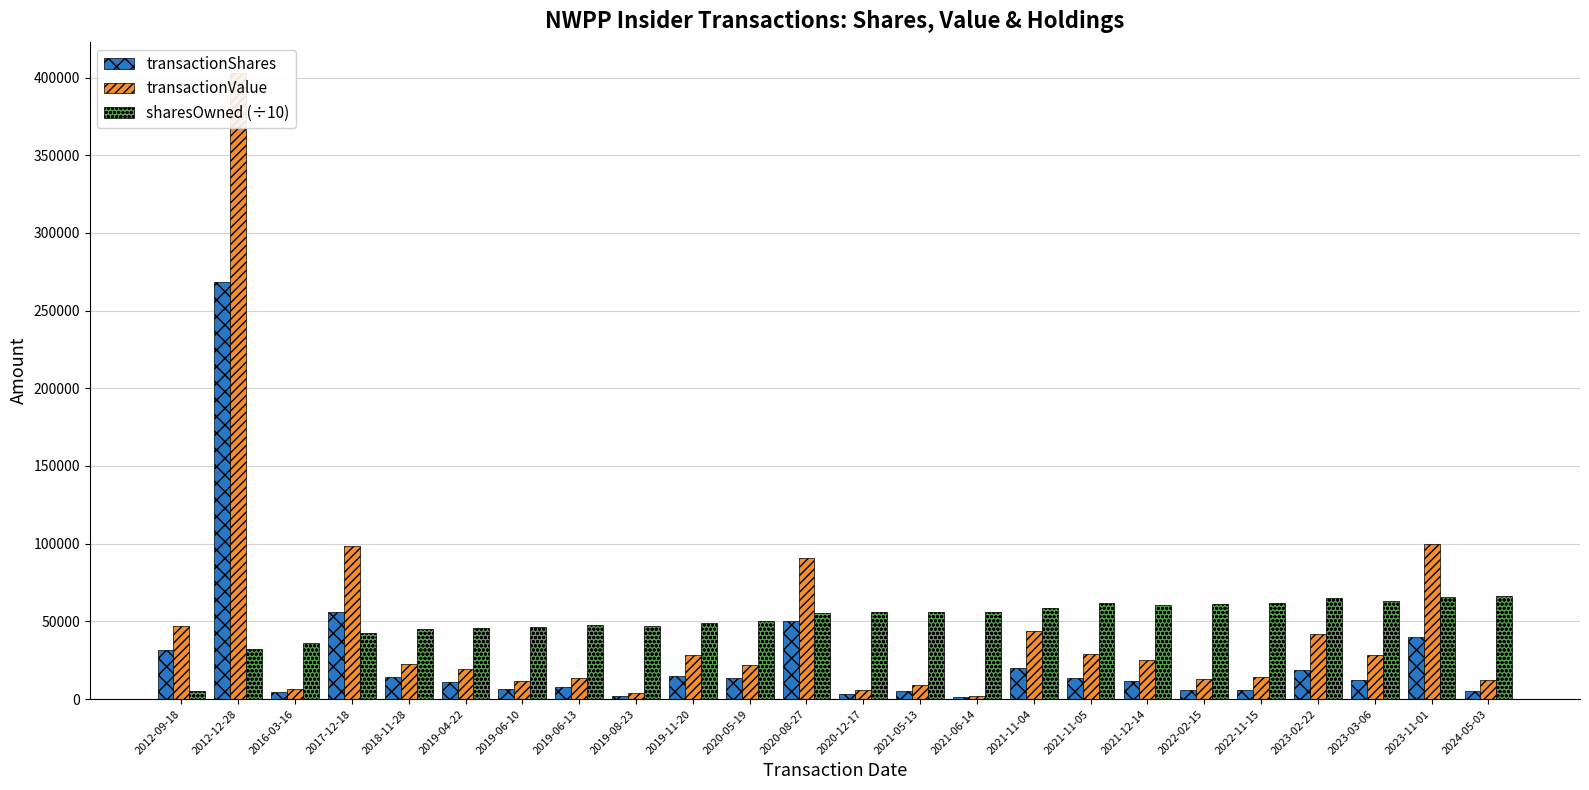

Which series has the widest spread of values?

transactionValue